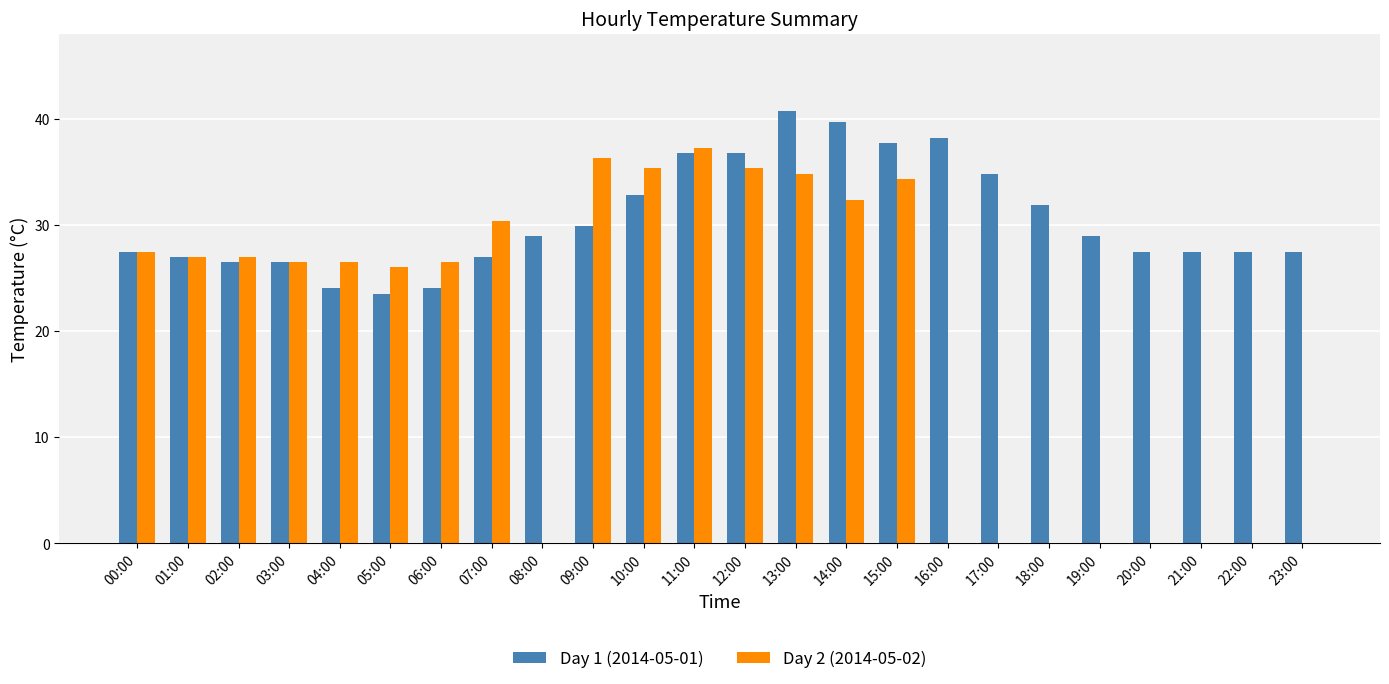

What is the sum of all Day 1 (2014-05-01) values?

732.6